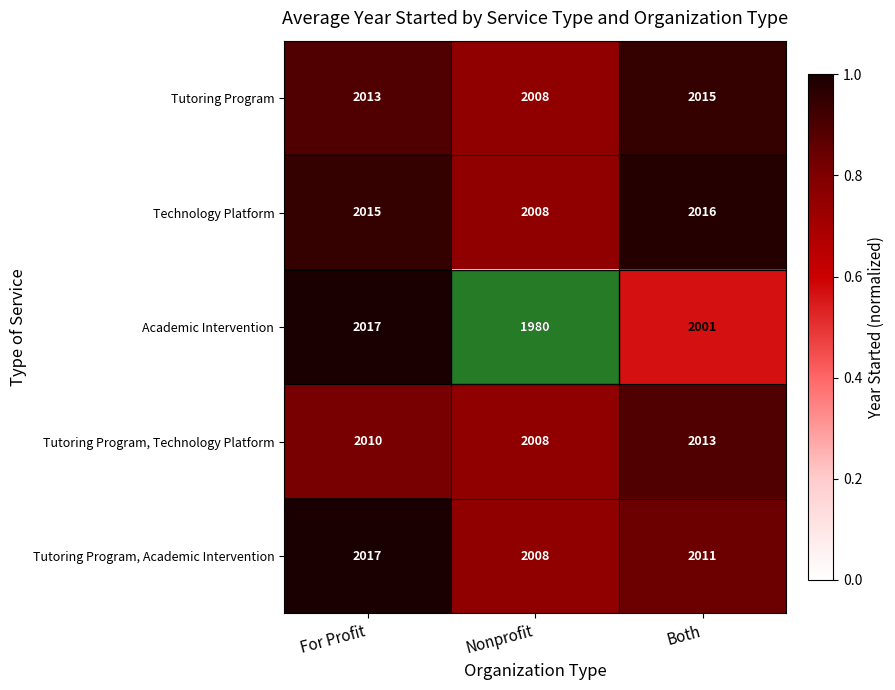

Which series has the largest total across all categories?

Technology Platform